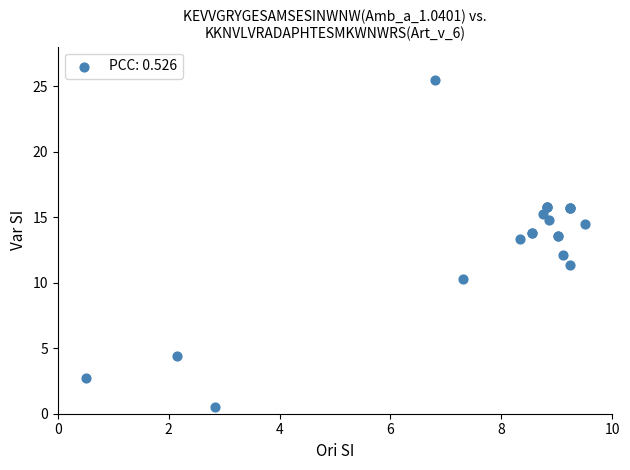

What Y value in the scatter plot is closest to 13?

13.3